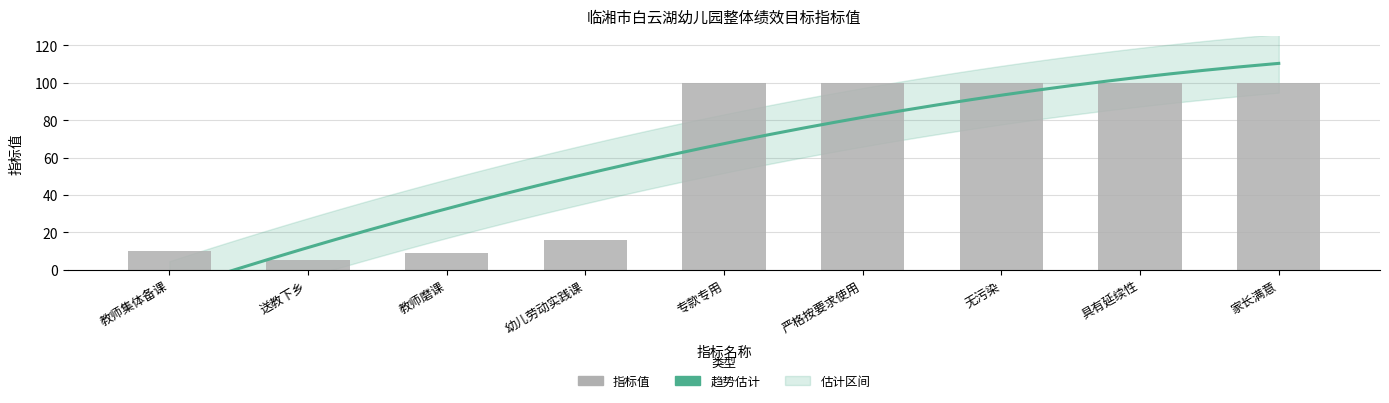

Is it true that the value at 教师集体备课 is 4?

False